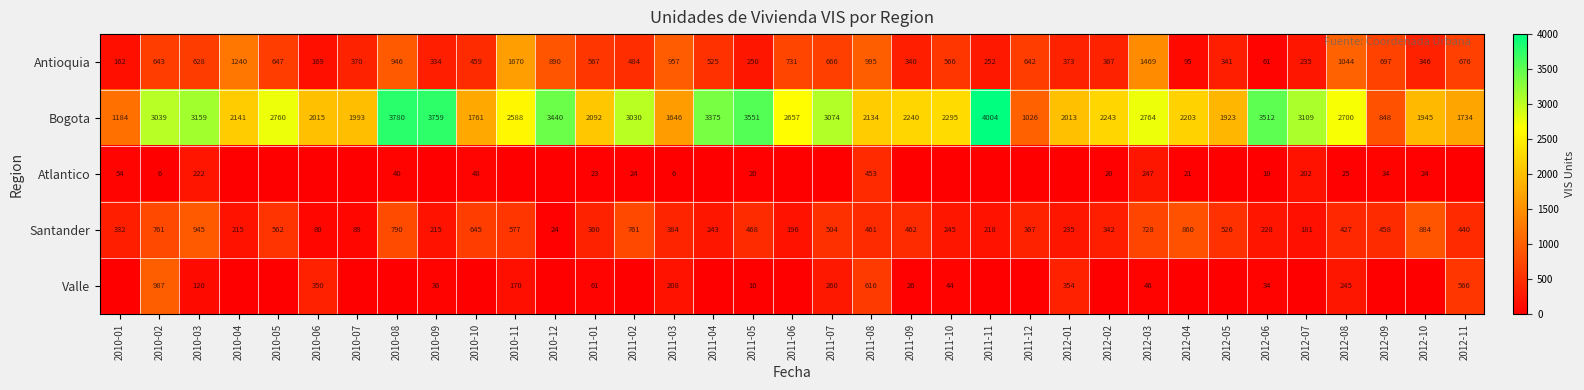

True or false: Bogota has a value of 848 at 2012-09.

True